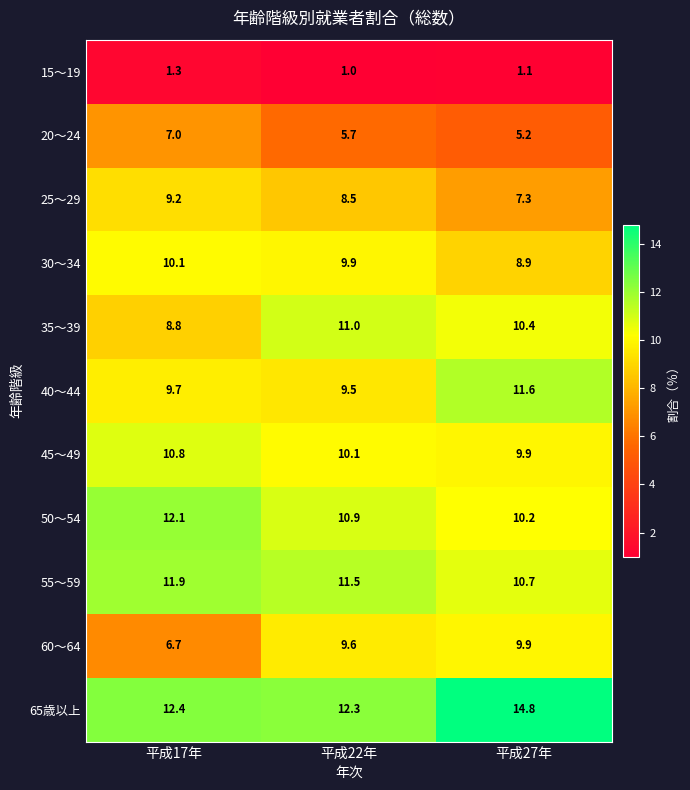

The value of 15～19 at 平成17年 is 1.7. True or false?

False